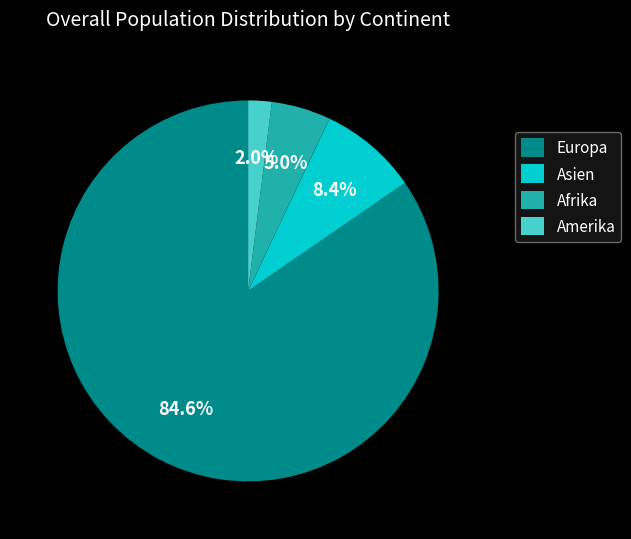

What is the ratio of the value at Afrika to the value at Europa?

0.1